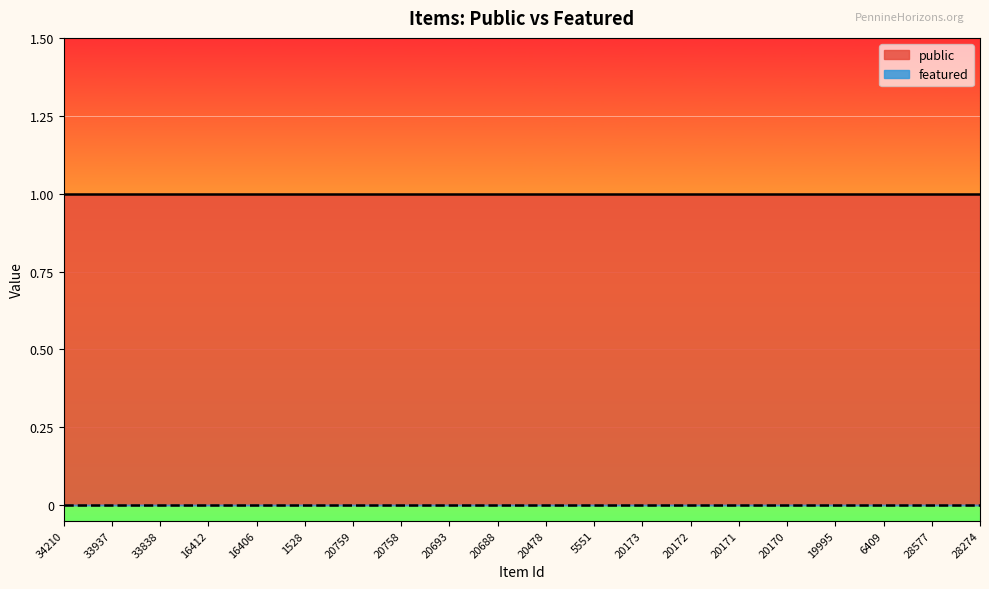

Reading left to right, extract all data points from this chart.

public: 34210=1	33937=1	33838=1	16412=1	16406=1	1528=1	20759=1	20758=1	20693=1	20688=1	20478=1	5551=1	20173=1	20172=1	20171=1	20170=1	19995=1	6409=1	28577=1	28274=1
featured: 34210=0	33937=0	33838=0	16412=0	16406=0	1528=0	20759=0	20758=0	20693=0	20688=0	20478=0	5551=0	20173=0	20172=0	20171=0	20170=0	19995=0	6409=0	28577=0	28274=0